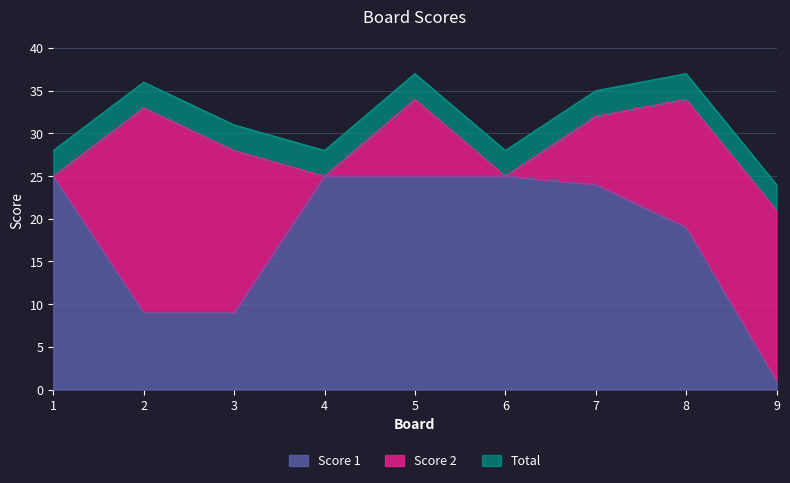

Reading right to left, extract all data points from this chart.

9=1	8=19	7=24	6=25	5=25	4=25	3=9	2=9	1=25